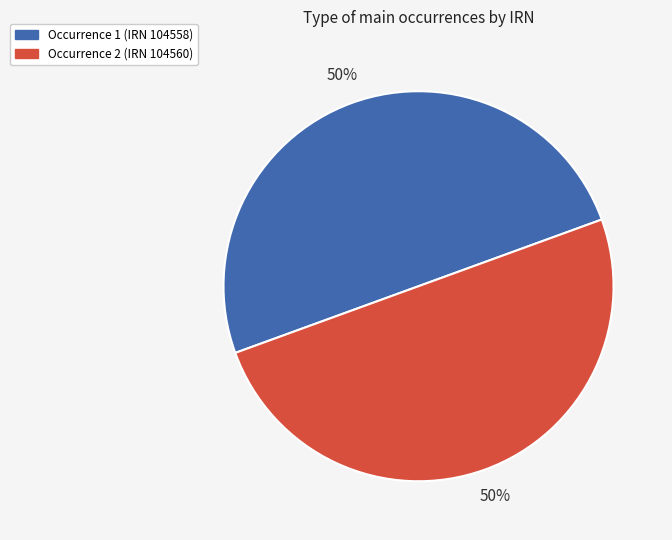

True or false: Occurrence 2 (IRN 104560) accounts for 50% of the total.

True